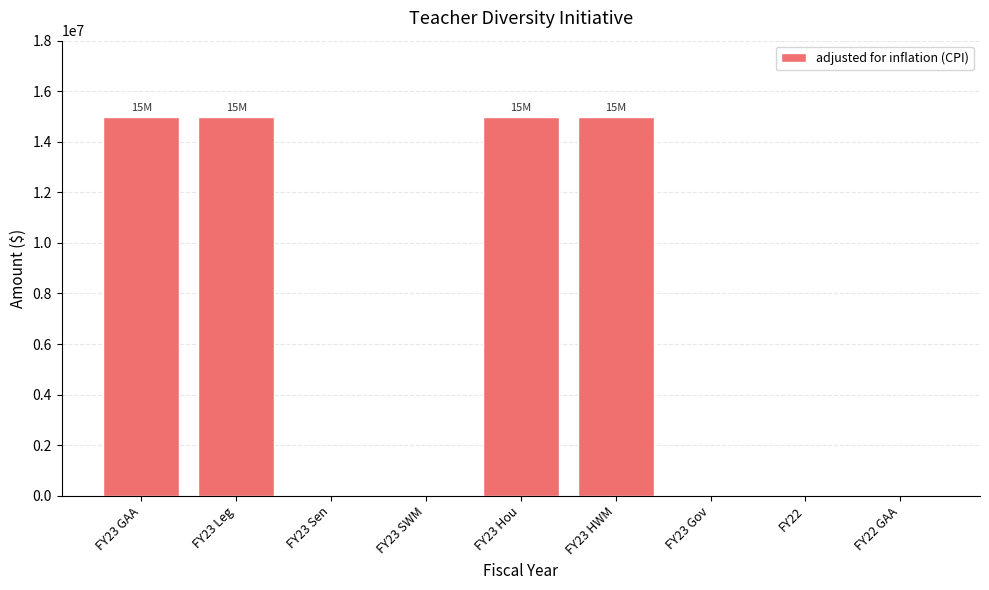

Reading left to right, what are all the values shown in this chart?

15000000	15000000	0	0	15000000	15000000	0	0	0